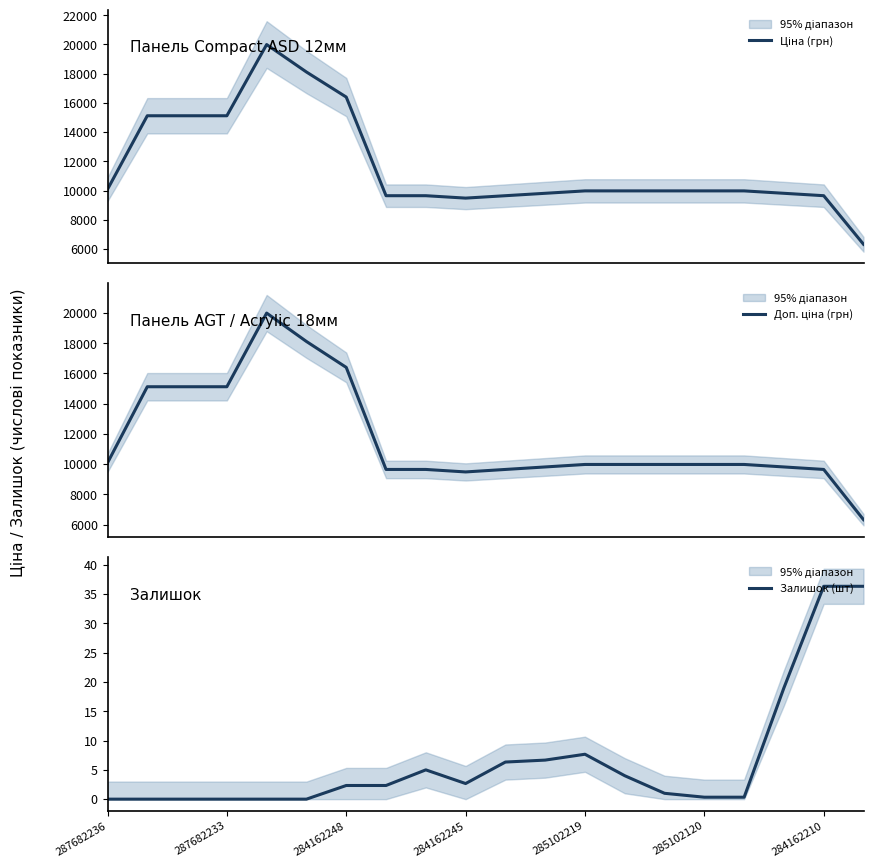

What is the approximate value of Залишок (шт) at 14?

1.0